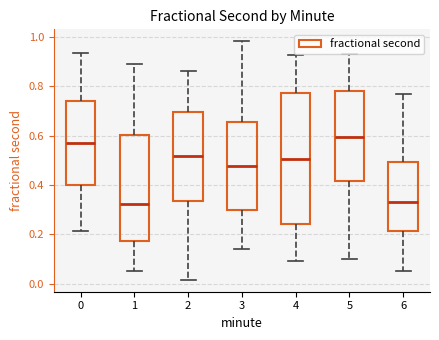

Reading left to right, transcribe this box plot: for each box, give where its median line is, the range the box spans, and where its two whiskers end, as read against the y-axis. The values are not printed on the chart, so give them approximately, as read against the axis.

0: median 0.58, box 0.40 to 0.74, whiskers 0.22 to 0.94
1: median 0.32, box 0.18 to 0.60, whiskers 0.04 to 0.88
2: median 0.52, box 0.34 to 0.70, whiskers 0.02 to 0.86
3: median 0.48, box 0.30 to 0.66, whiskers 0.14 to 0.98
4: median 0.50, box 0.24 to 0.78, whiskers 0.10 to 0.92
5: median 0.60, box 0.42 to 0.78, whiskers 0.10 to 0.94
6: median 0.32, box 0.22 to 0.50, whiskers 0.06 to 0.76